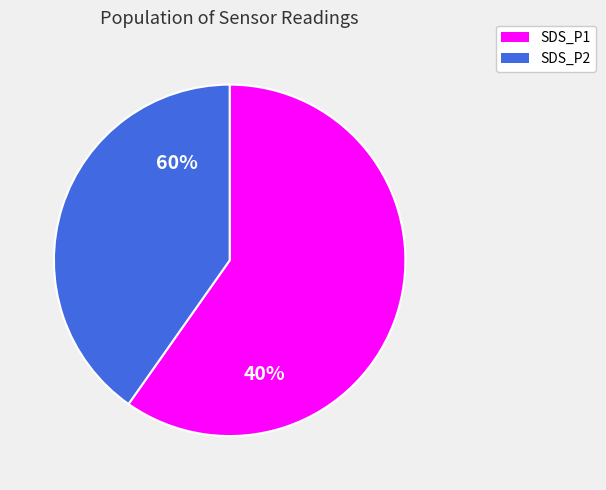

Is 00:04 the majority of the pie?

No